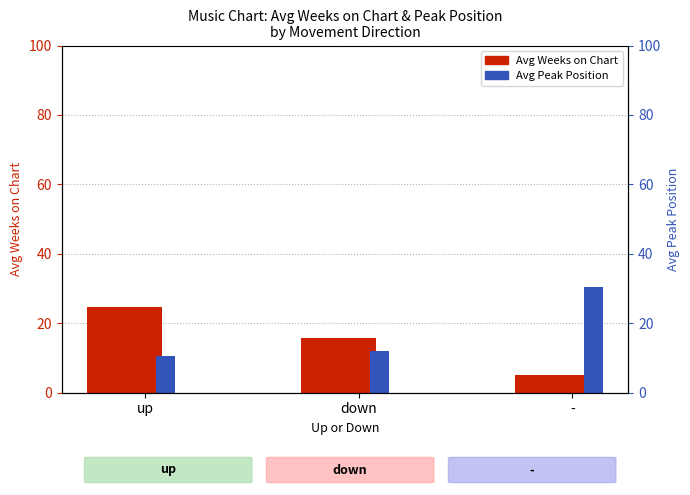

What is the sum of all Avg Peak Position values?

53.0